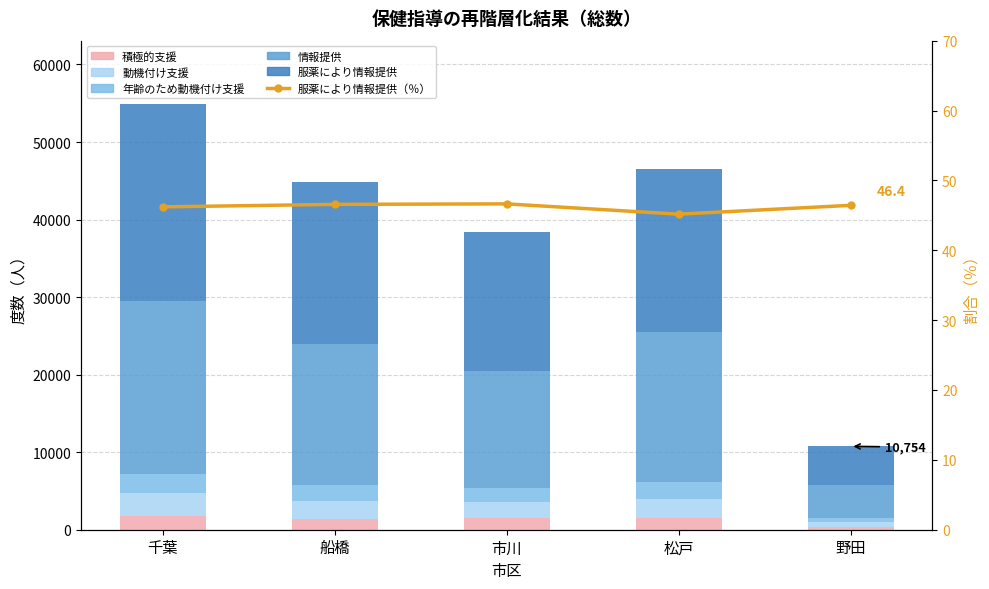

List the series in order of their peak value, lowest first.

服薬により情報提供（％）, 積極的支援, 年齢のため動機付け支援, 動機付け支援, 情報提供, 服薬により情報提供